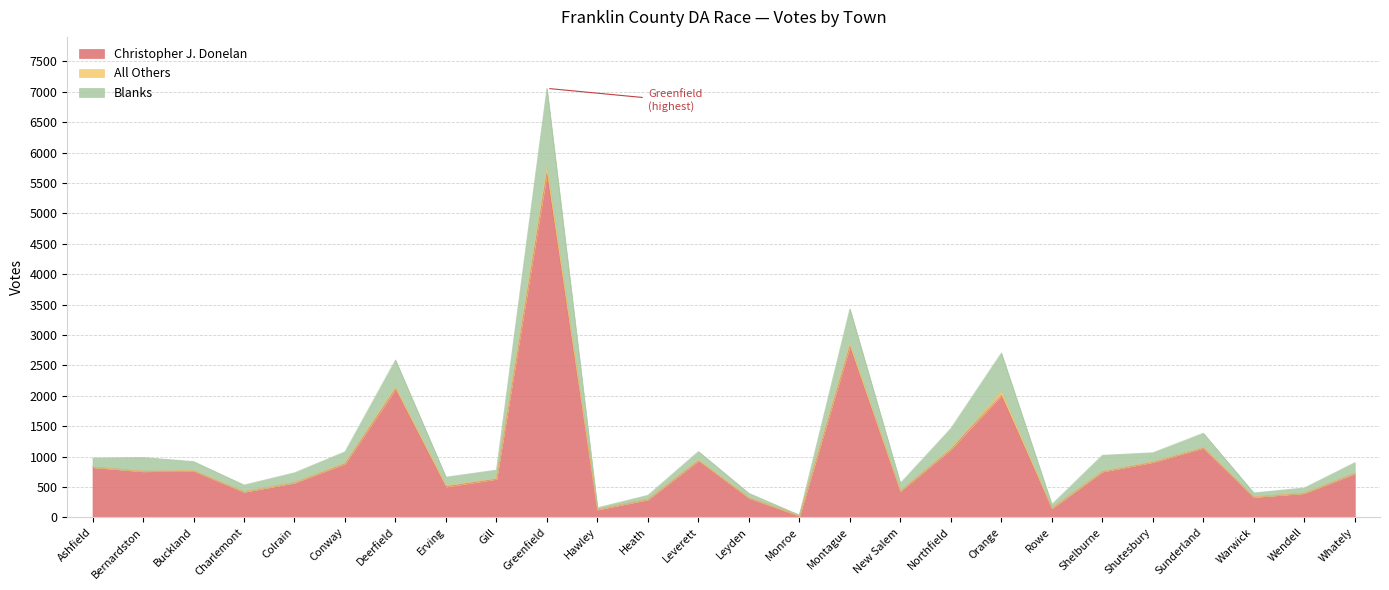

True or false: Blanks has a value of 12427 at Greenfield.

False